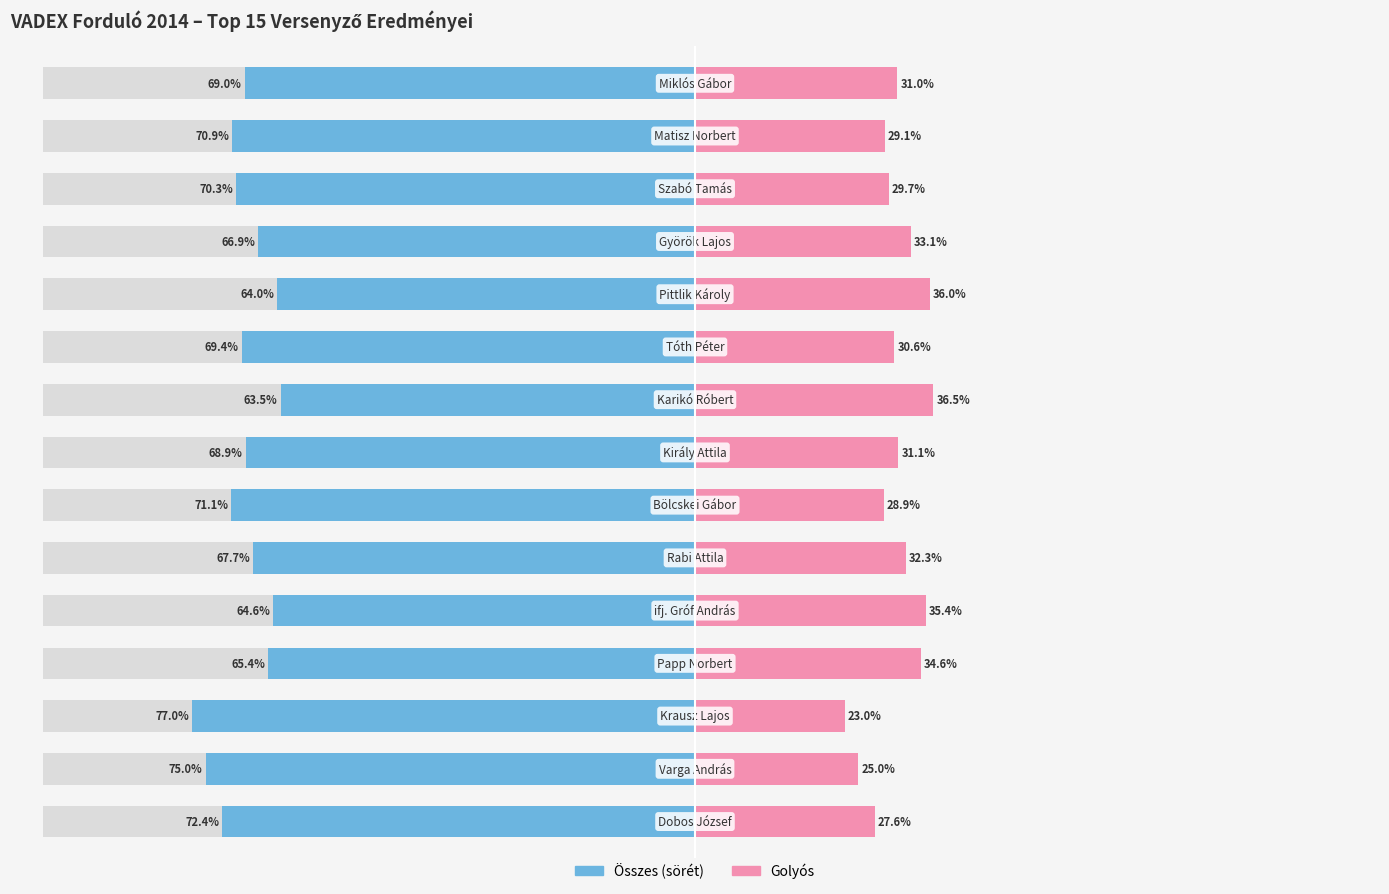

What is the total value across all series at 8?

-27.0